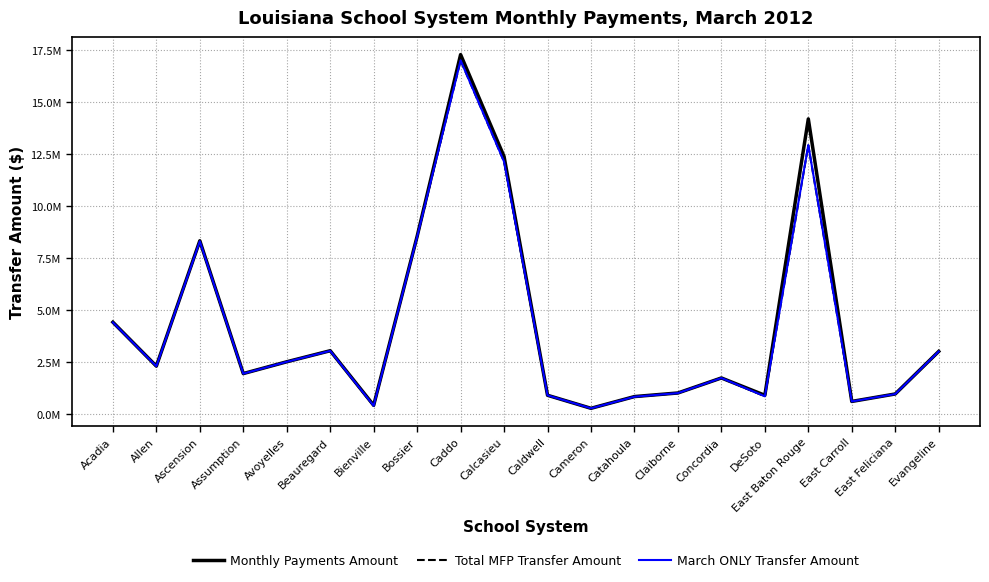

What is the approximate value of Monthly Payments Amount at Cameron?

280820